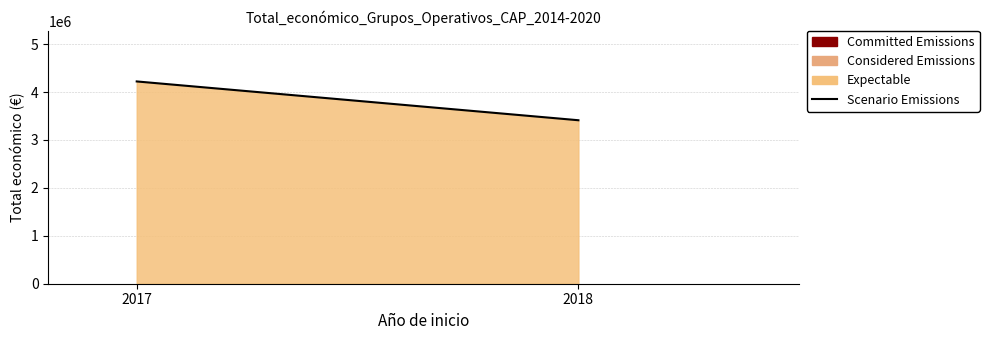

How many lines are shown in the chart?

1